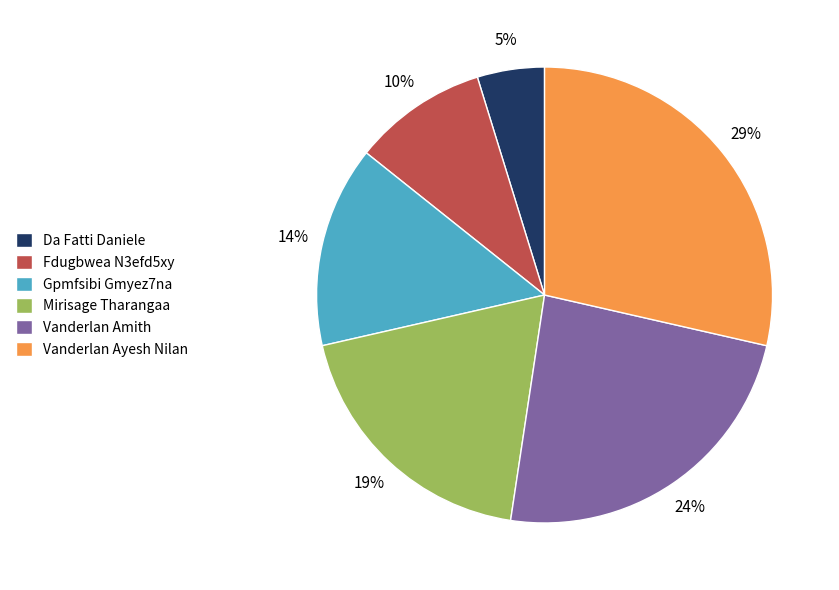

How many segments does this pie chart have?

6